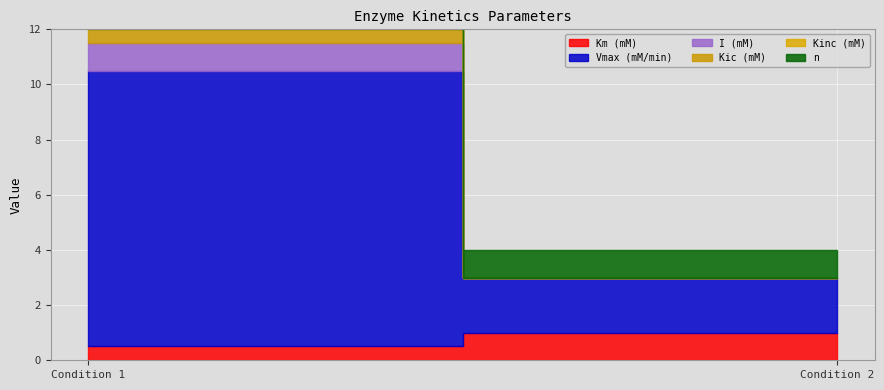

Which series has the widest spread of values?

Vmax (mM/min)